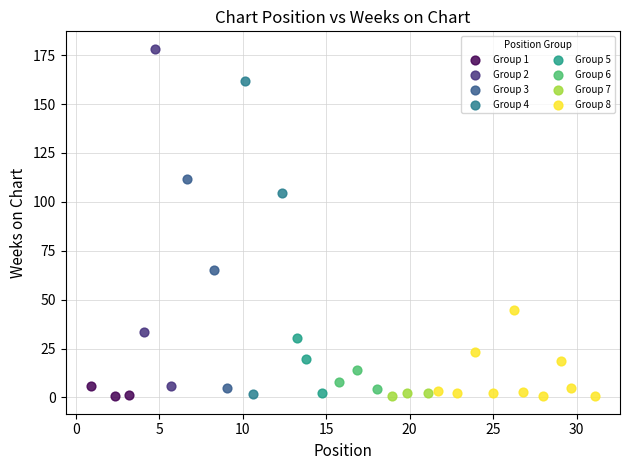

Which series has the largest Y range (max minus min)?

Group 2